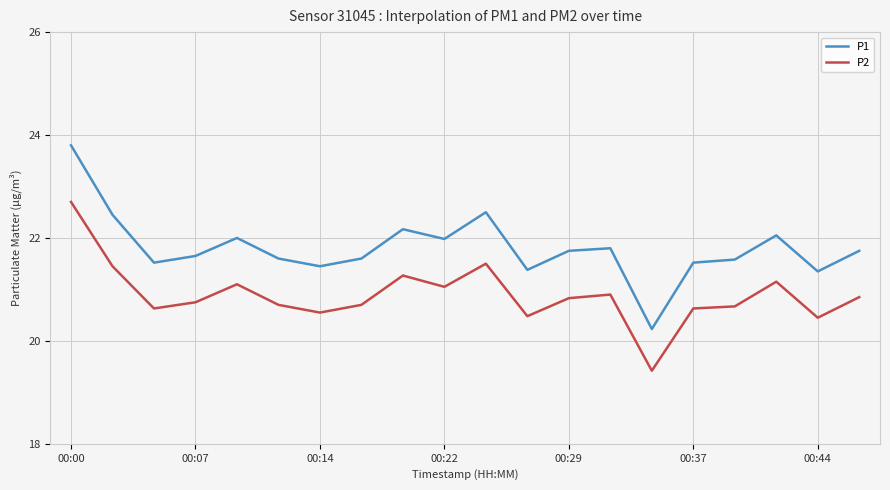

What is the difference between the maximum and minimum values in the P1 series?

3.6